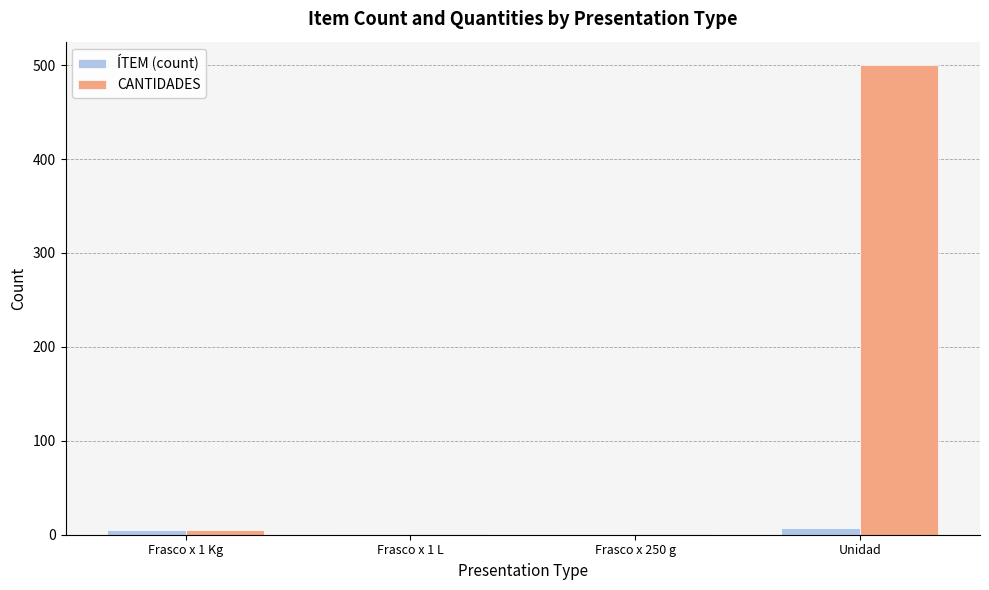

True or false: ÍTEM (count) has a value of 1 at Frasco x 250 g.

True